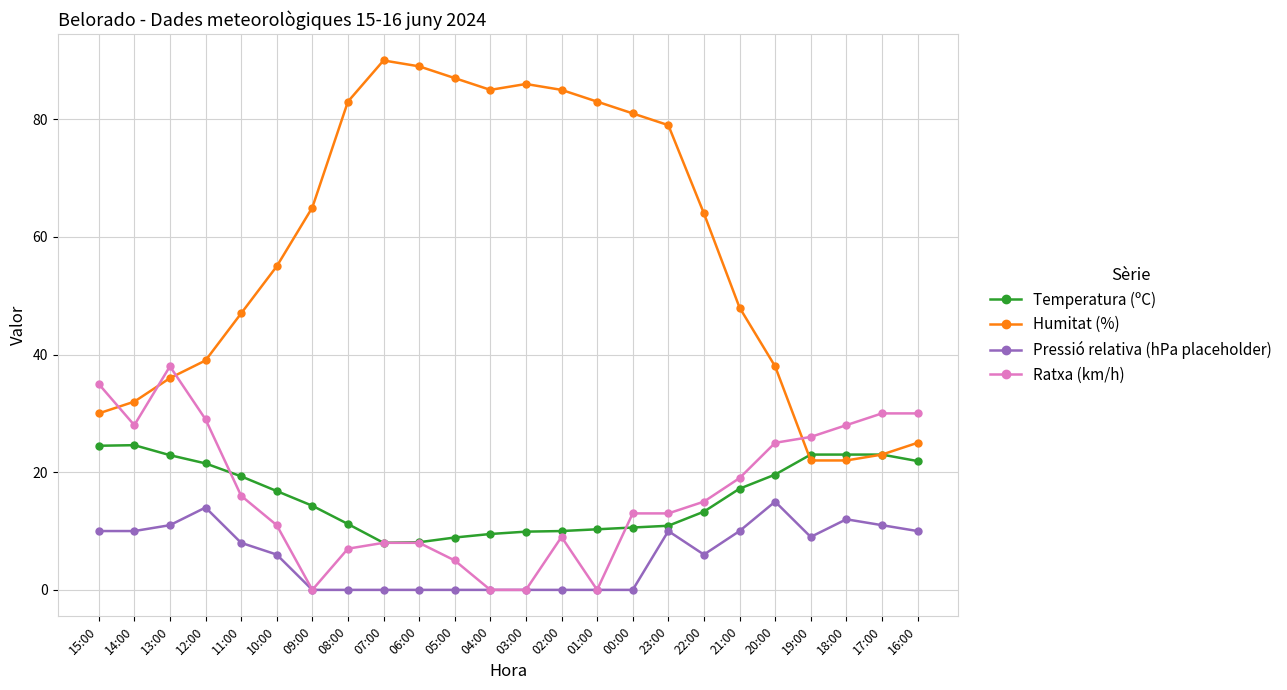

Which series has the widest spread of values?

Humitat (%)